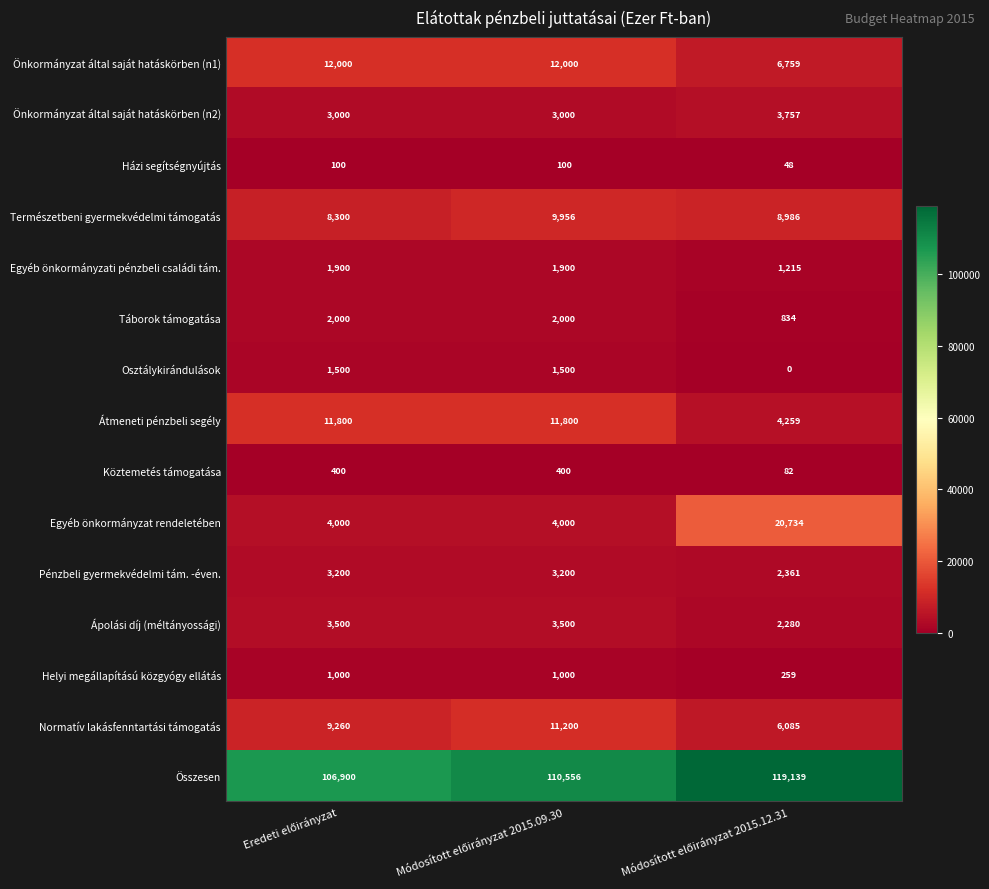

At how many categories does at least one series exceed 37842?

3